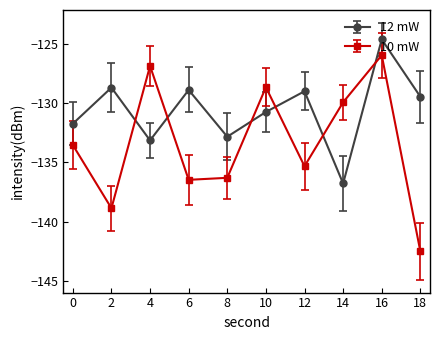

Does the chart display data point markers on the line(s)?

Yes